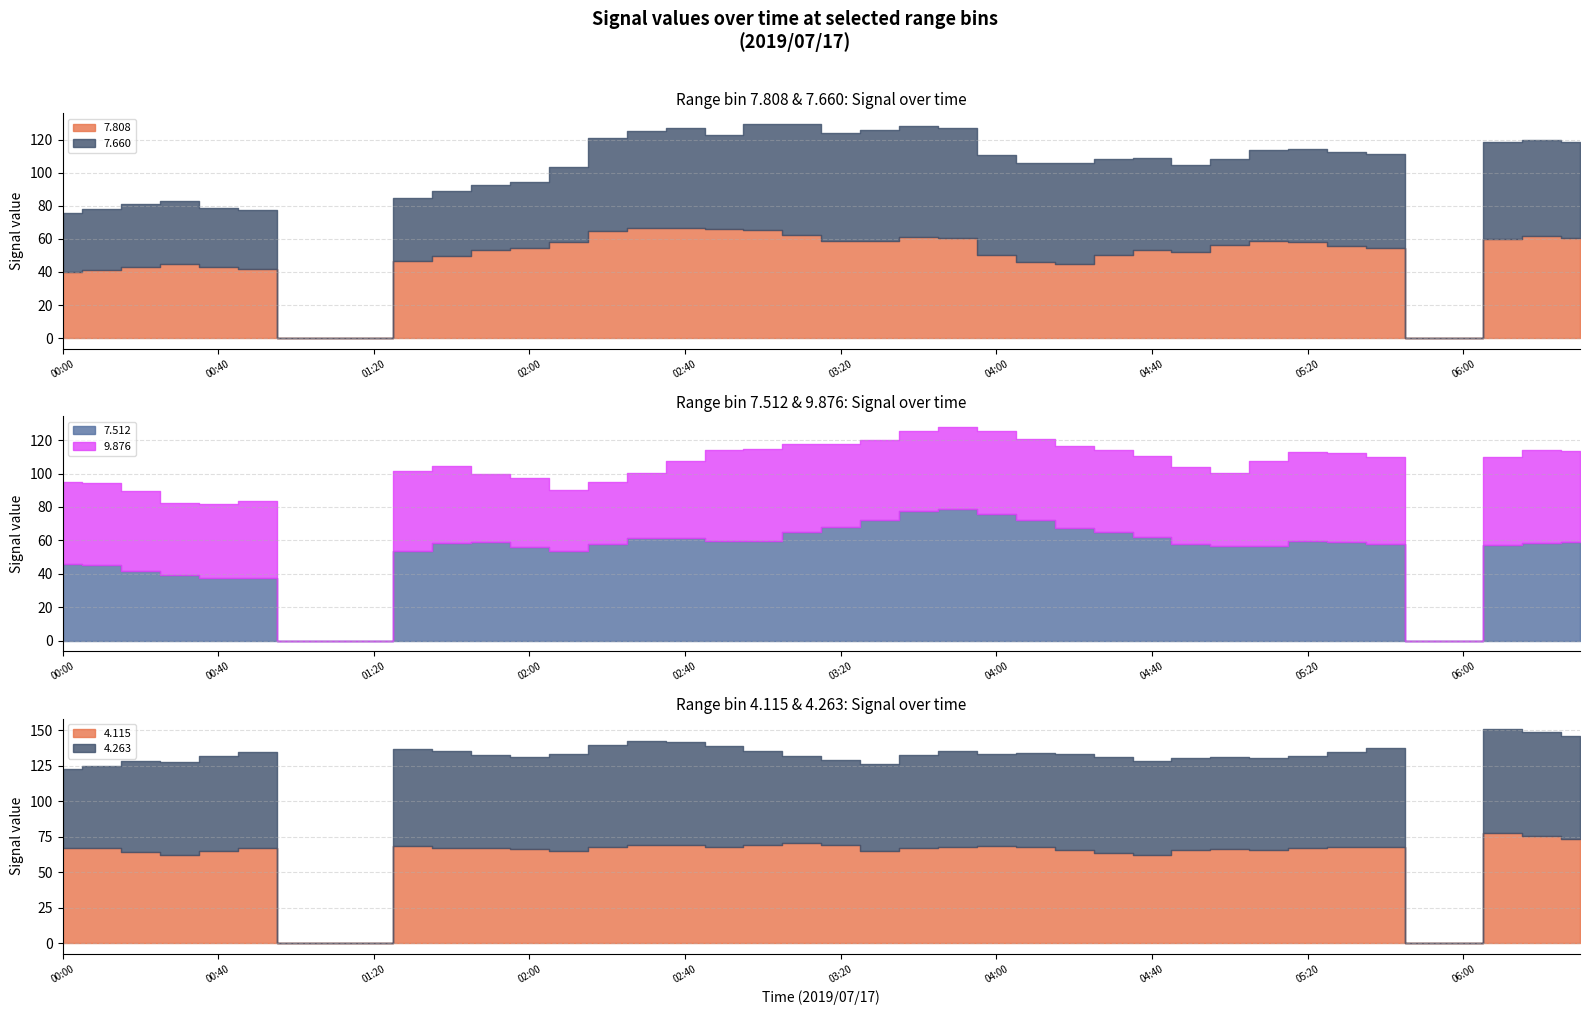

The 4.263 series shows 110.2 at 2019/07/17 00:30. True or false?

False